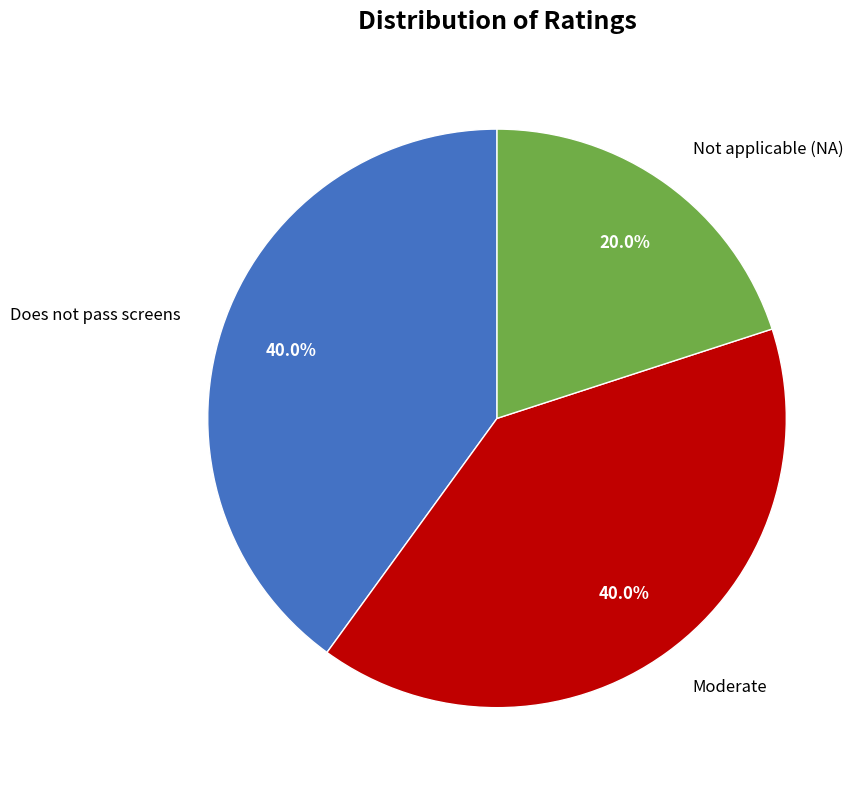

The Does not pass screens slice represents 40% of the pie. True or false?

True